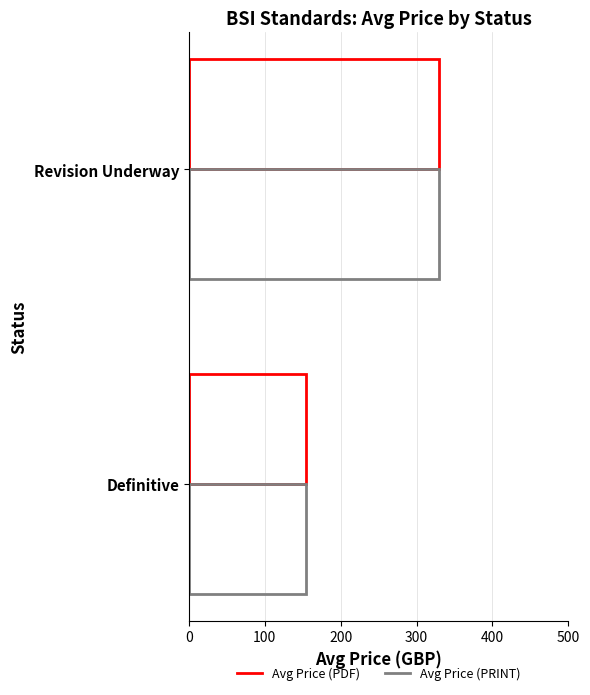

How many values in the Avg Price (PRINT) series are below 330?

1